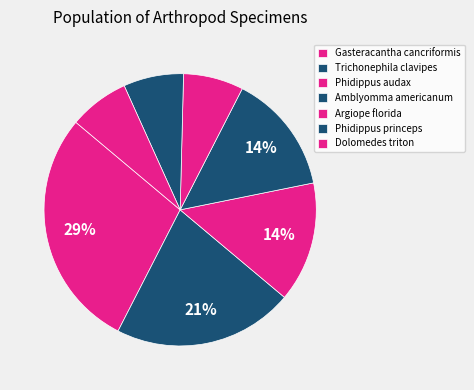

How many slices are in this pie chart?

7